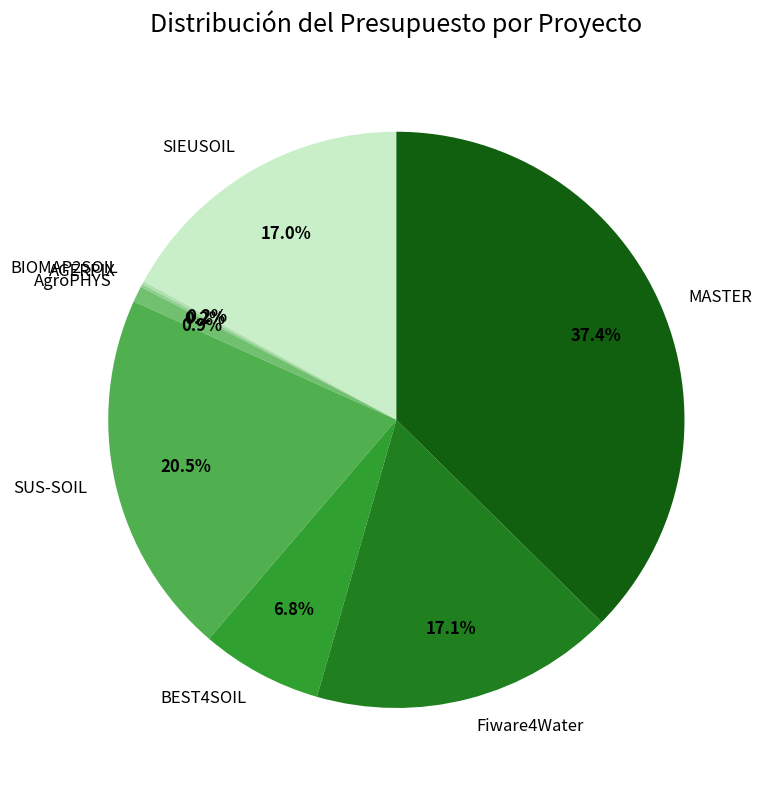

Which slice is the largest?

MASTER